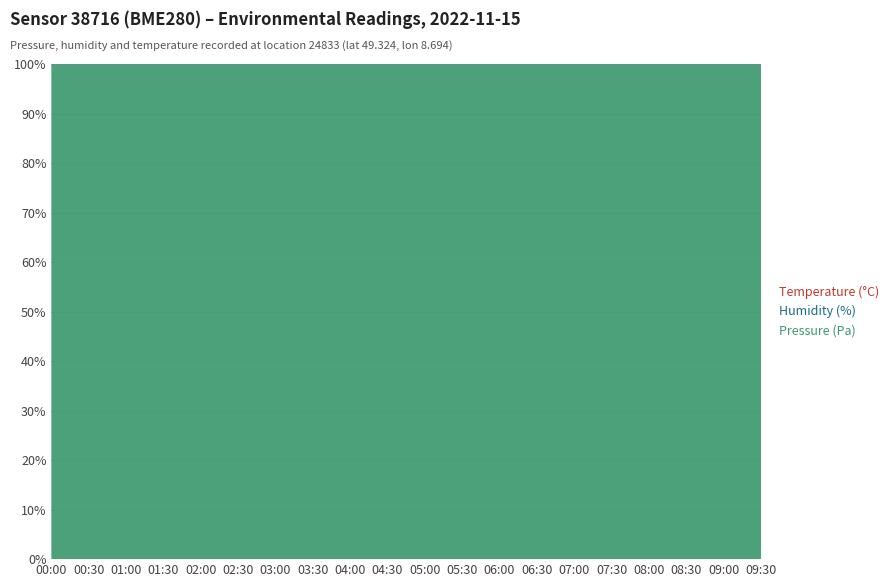

Reading left to right, extract all data points from this chart.

Pressure (Pa): 00:00=99552.6	00:30=99531.2	01:00=99512.7	01:30=99482.4	02:00=99467.1	02:30=99460.0	03:00=99450.0	03:30=99440.0	04:00=99435.0	04:30=99430.0	05:00=99425.0	05:30=99420.0	06:00=99415.0	06:30=99410.0	07:00=99418.0	07:30=99425.0	08:00=99430.0	08:30=99440.0	09:00=99450.0	09:30=99460.0
Humidity (%): 00:00=85.0	00:30=85.4	01:00=84.7	01:30=84.4	02:00=84.2	02:30=84.1	03:00=84.0	03:30=84.0	04:00=84.0	04:30=83.9	05:00=83.8	05:30=83.8	06:00=83.8	06:30=83.7	07:00=83.8	07:30=83.8	08:00=83.8	08:30=83.9	09:00=84.0	09:30=84.0
Temperature (°C): 00:00=10.9	00:30=10.9	01:00=10.8	01:30=10.7	02:00=10.7	02:30=10.7	03:00=10.7	03:30=10.7	04:00=10.8	04:30=10.8	05:00=10.8	05:30=10.8	06:00=10.8	06:30=10.8	07:00=10.8	07:30=10.8	08:00=10.9	08:30=10.9	09:00=10.9	09:30=10.9